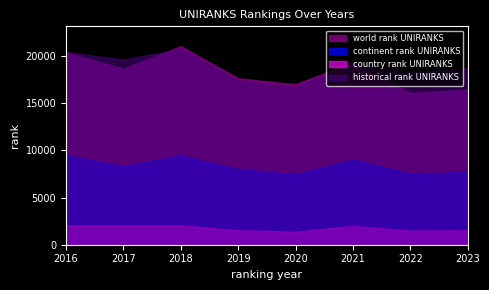

How many lines are shown in the chart?

4